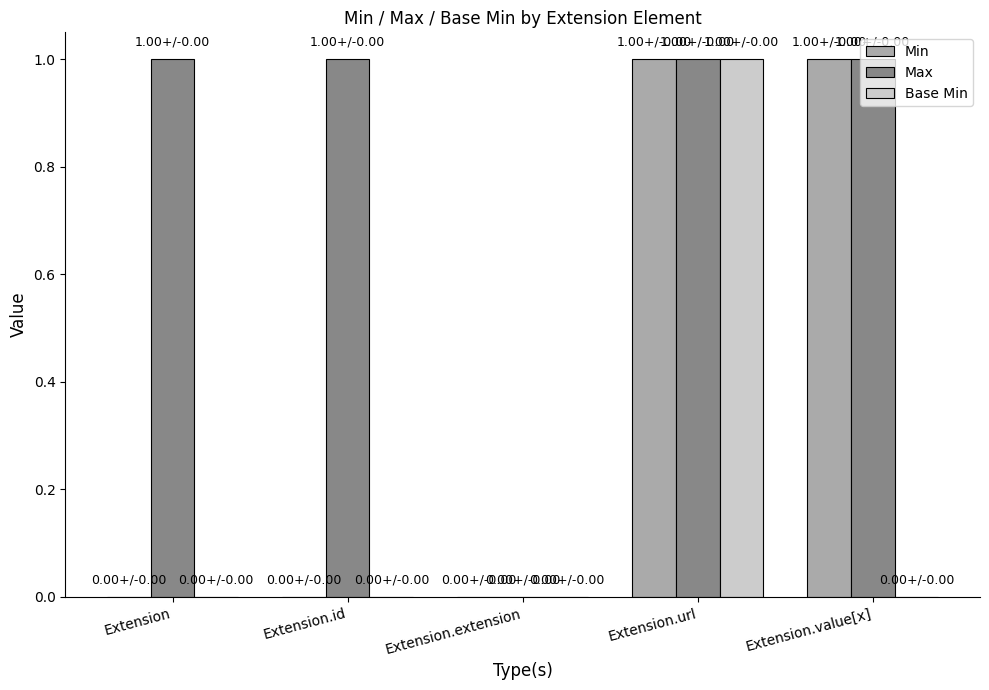

What are all the series names shown in the legend?

Min, Max, Base Min